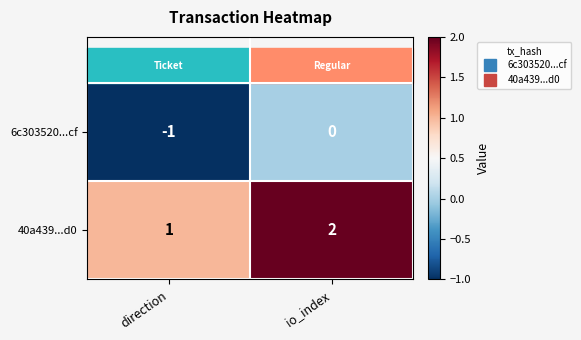

What is the difference between the highest and lowest values at io_index?

2